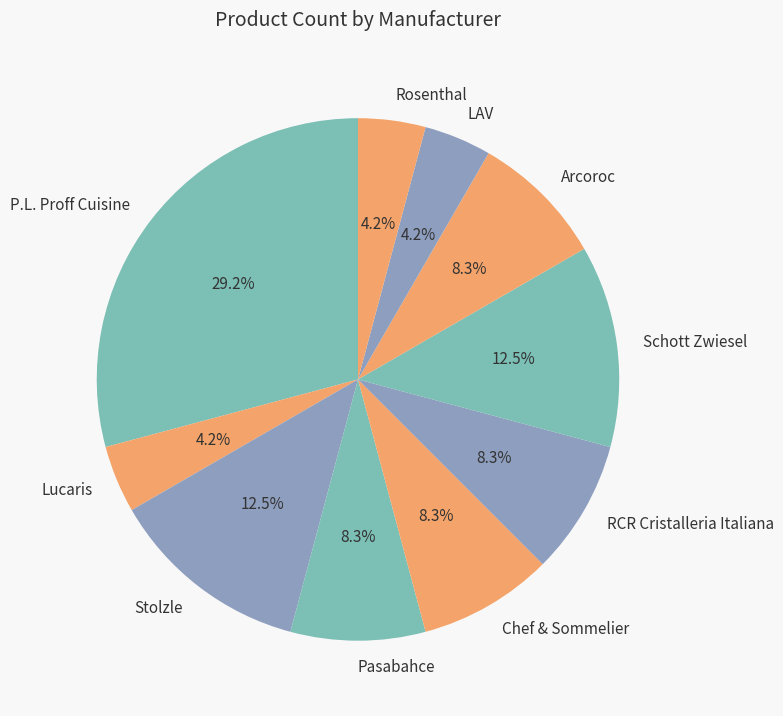

To the nearest percent, what percentage of the pie is Chef & Sommelier?

8%